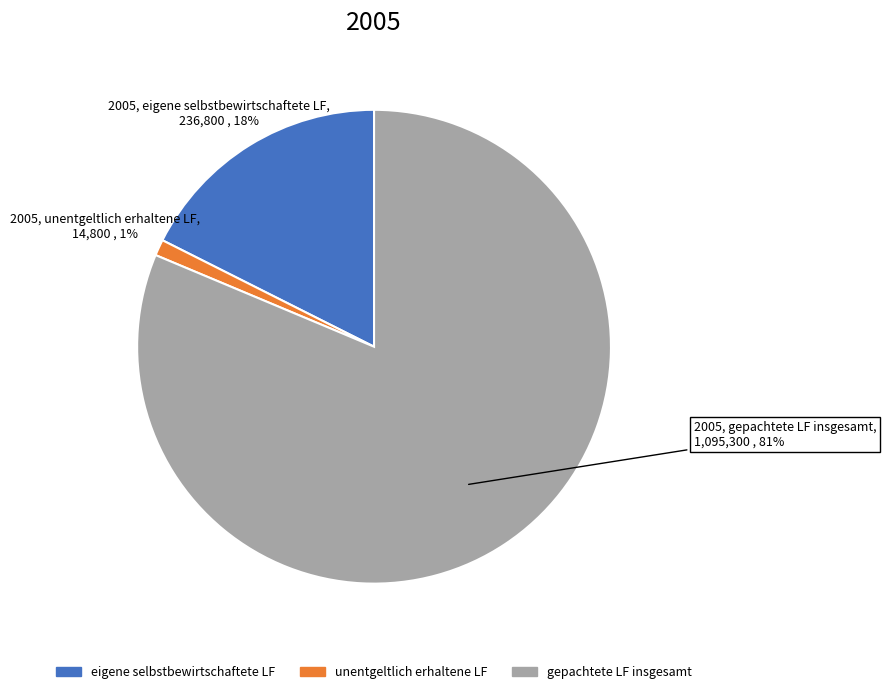

Is there any slice that represents more than half of the pie?

Yes